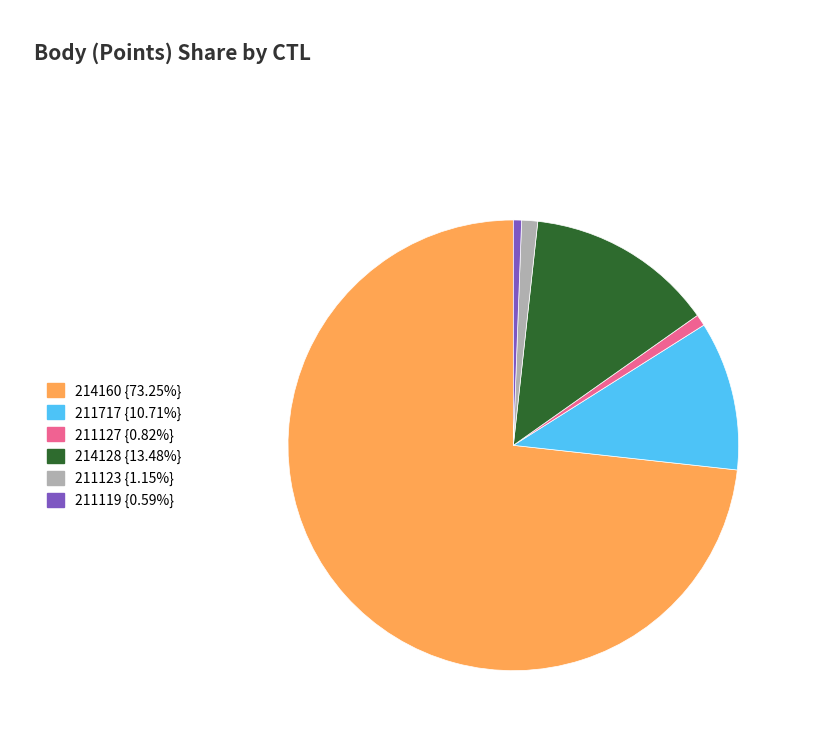

Is it true that 211717 is 11% of the pie?

True